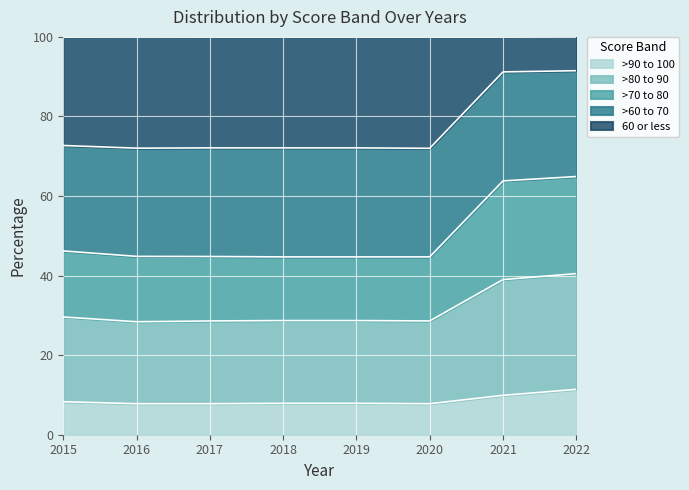

What is the maximum value for >90 to 100?

11.4